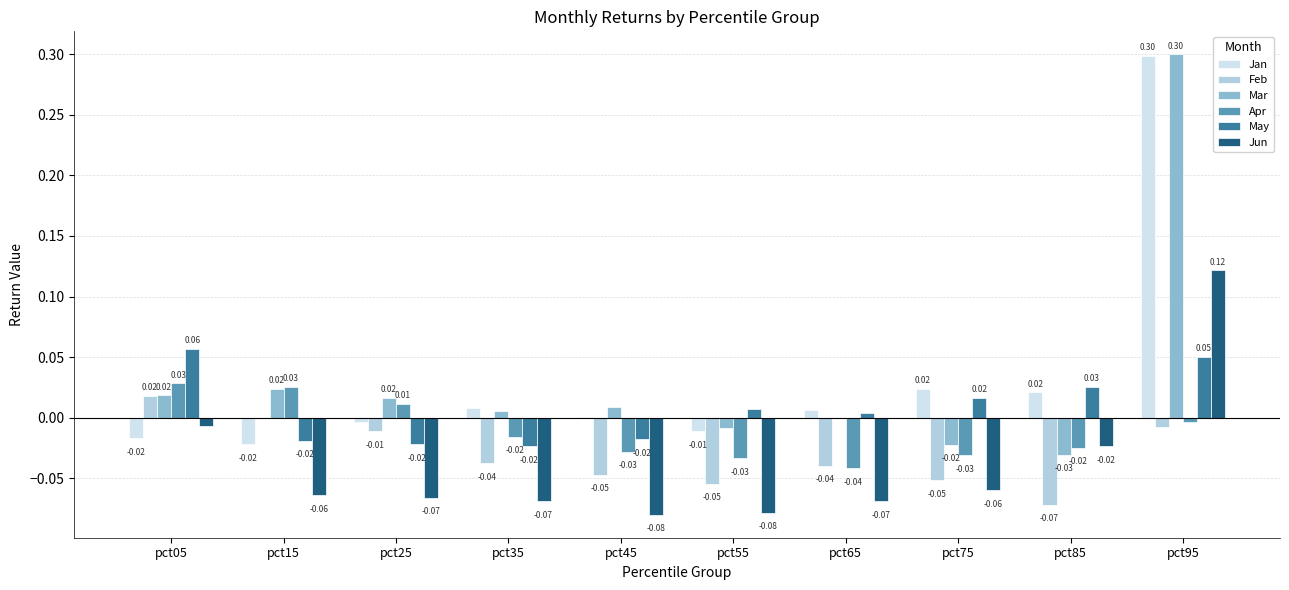

What is the sum of all Feb values?

-0.3